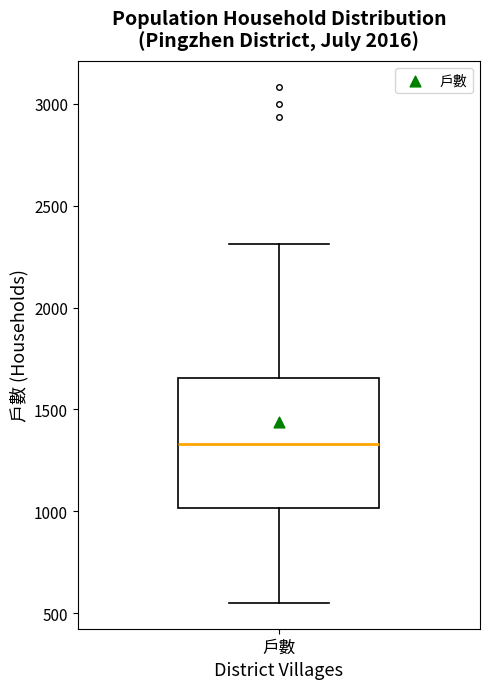

Transcribe this box plot: give where the median line is, the range the box spans, and where the two whiskers end, as read against the y-axis. The values are not printed on the chart, so give them approximately, as read against the axis.

median 1350, box 1000 to 1650, whiskers 550 to 2300